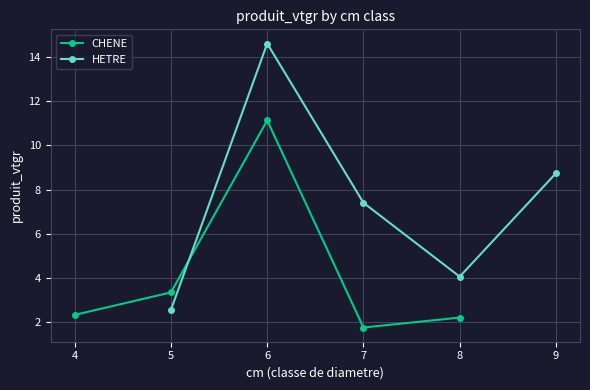

Count the number of data series in this chart.

2